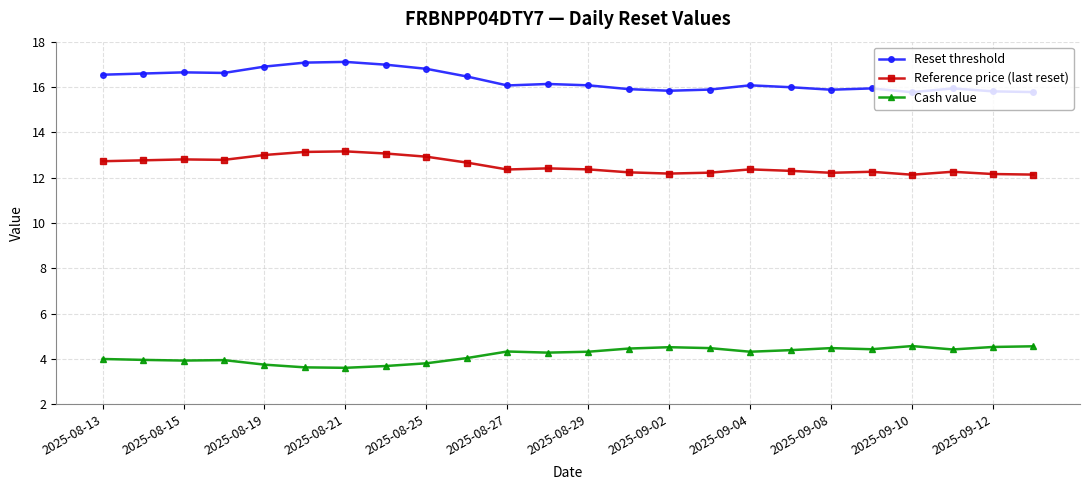

Does the chart display data point markers on the line(s)?

Yes